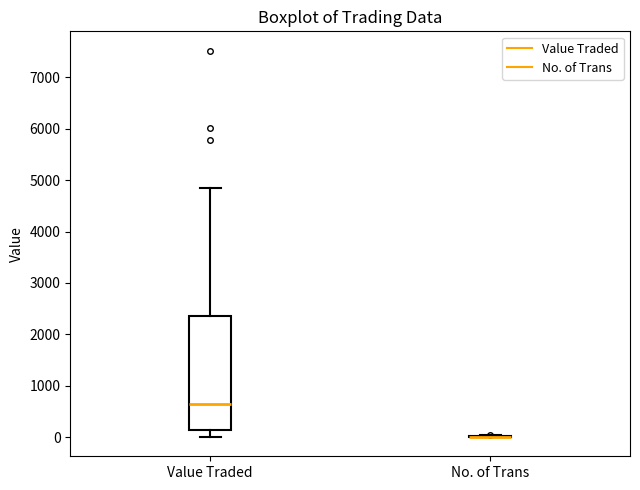

Reading left to right, read every box against the y-axis: the position of its median line, the range the box covers, and the ends of its whiskers. The values are not printed on the chart, so give them approximately, as read against the axis.

Value Traded: median 600, box 100 to 2400, whiskers 0 to 4900
No. of Trans: box collapsed to a line at 0, whiskers 0 to 0